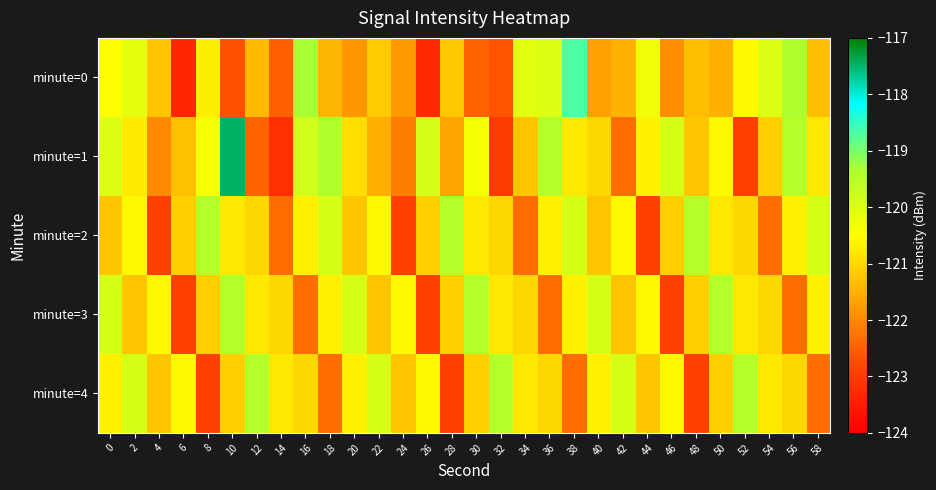

How many data points does each series have?

30